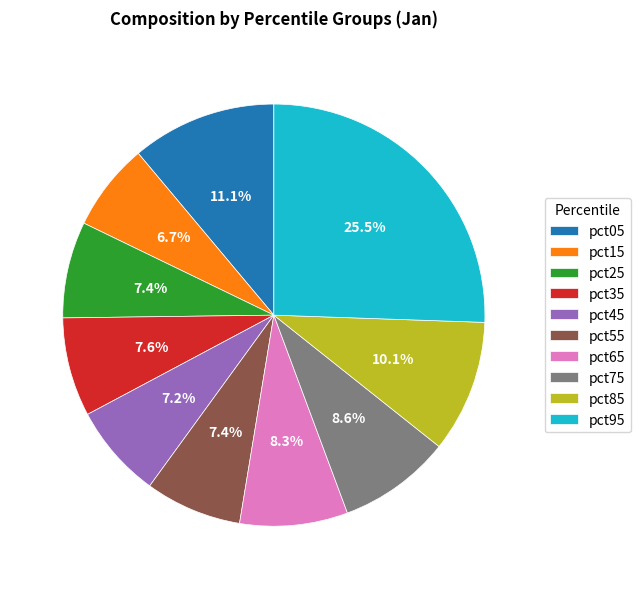

Does pct85 represent more than half of the total?

No